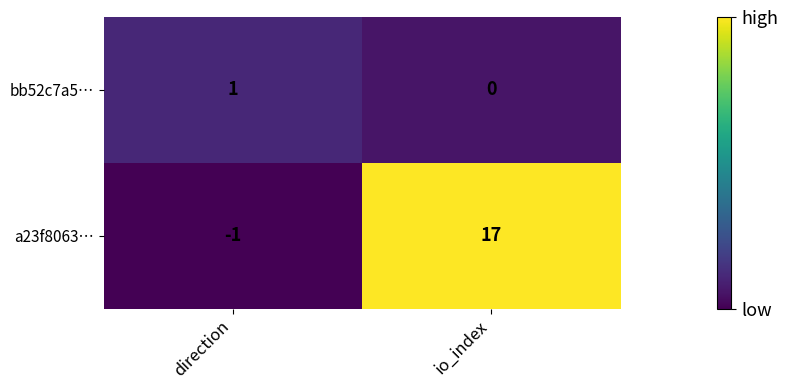

What is the average value of the a23f8063… series?

8